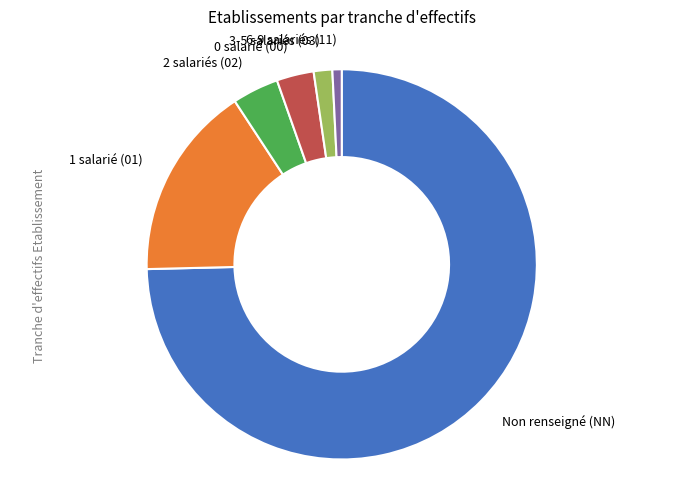

Is there a majority slice in this chart?

Yes